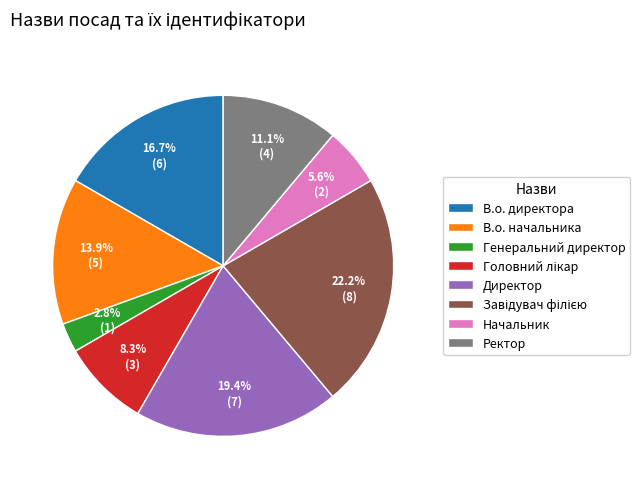

To the nearest percent, what is the average slice percentage?

12%